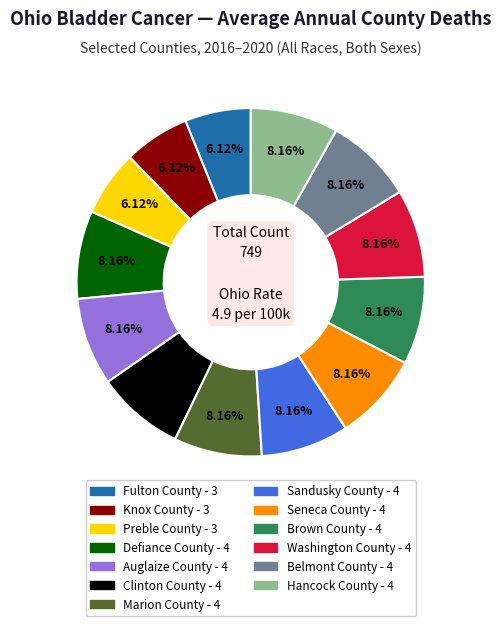

True or false: Fulton County accounts for 6% of the total.

True